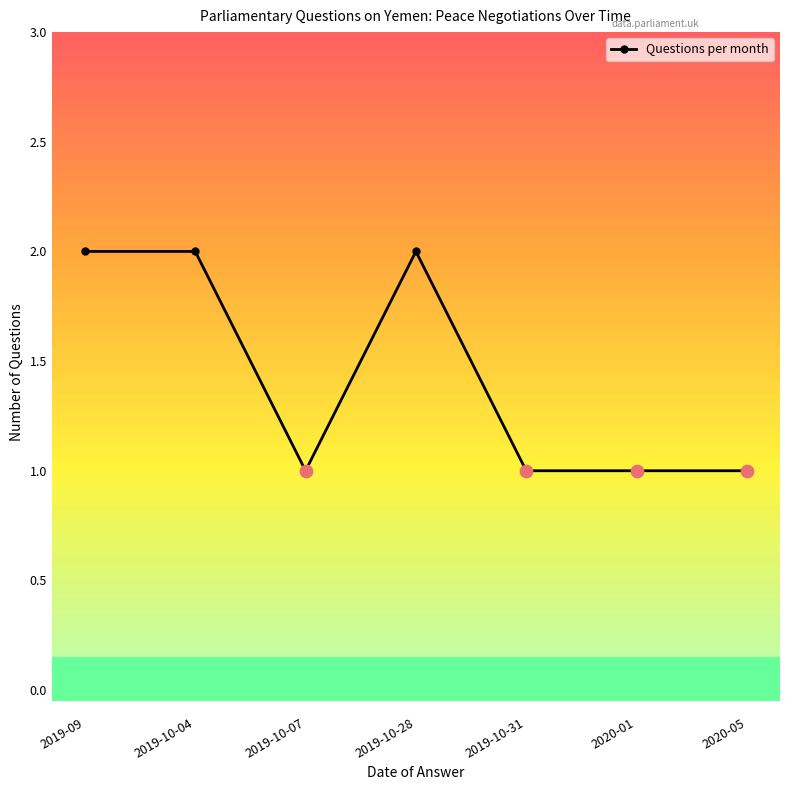

Approximately how many times larger is the value at 2020-01 compared to 2019-09?

0.5